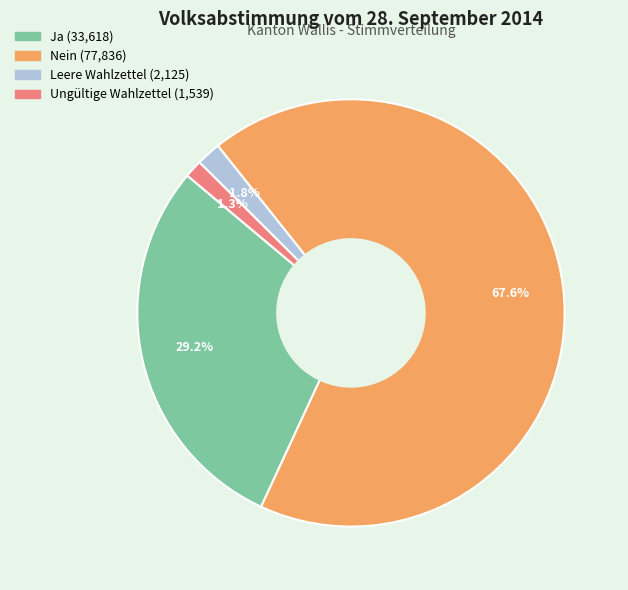

Rank the categories by value from lowest to highest.

Ungültige Wahlzettel, Leere Wahlzettel, Ja, Nein